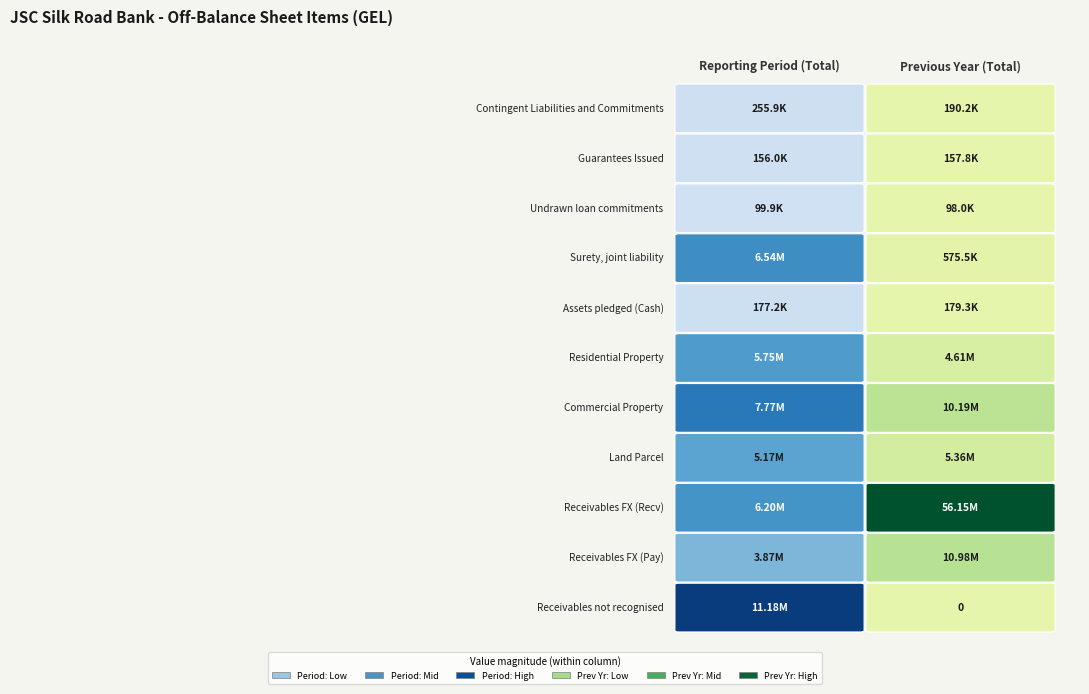

Reading left to right, extract all data points from this chart.

Contingent Liabilities and Commitments: 255863.6	190233.3
Guarantees Issued: 155976.0	157766.0
Undrawn loan commitments: 99887.6	97999.3
Surety, joint liability: 6541080.0	575490.0
Assets pledged (Cash): 177171.2	179319.2
Residential Property: 5746375.3	4605154.8
Commercial Property: 7774666.2	10189918.0
Land Parcel: 5174907.6	5355438.9
Receivables FX (Recv): 6195200.0	56147250.0
Receivables FX (Pay): 3872000.0	10977360.0
Receivables not recognised: 11183592.0	0.0